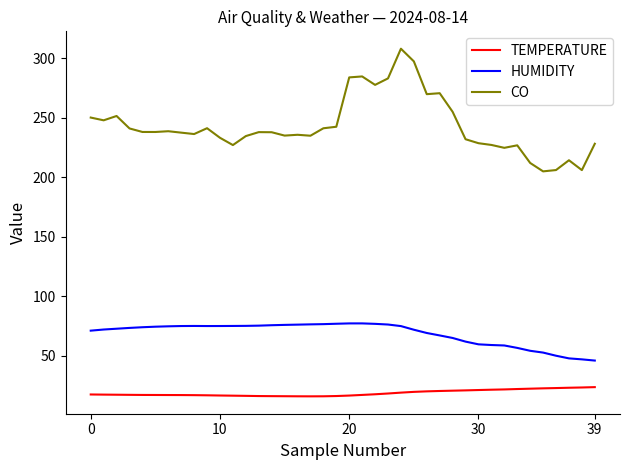

Which series has the widest spread of values?

CO